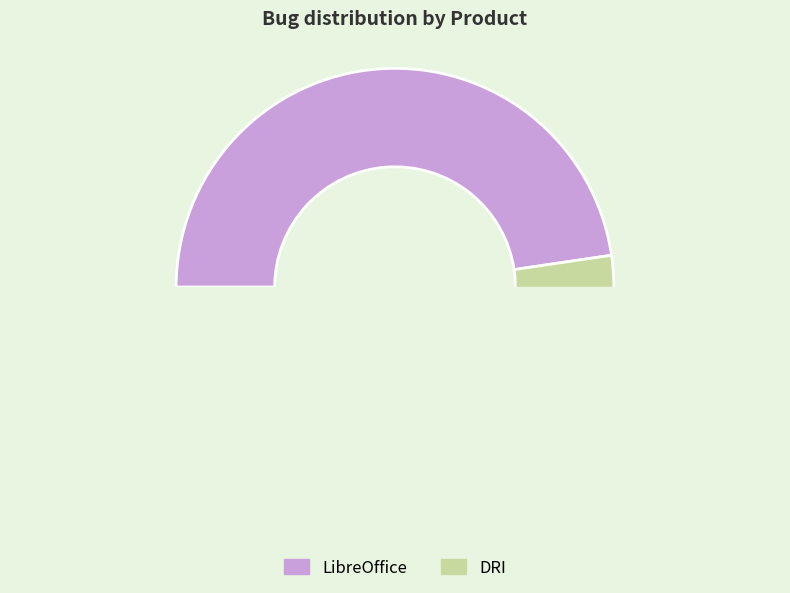

Is the sum of DRI and LibreOffice greater than half?

Yes